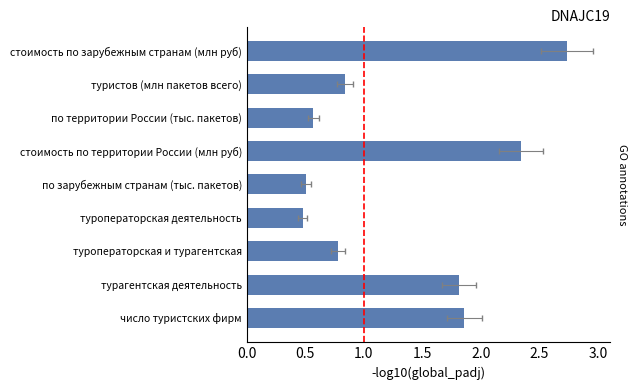

What is the difference between the maximum and minimum values?

2.3